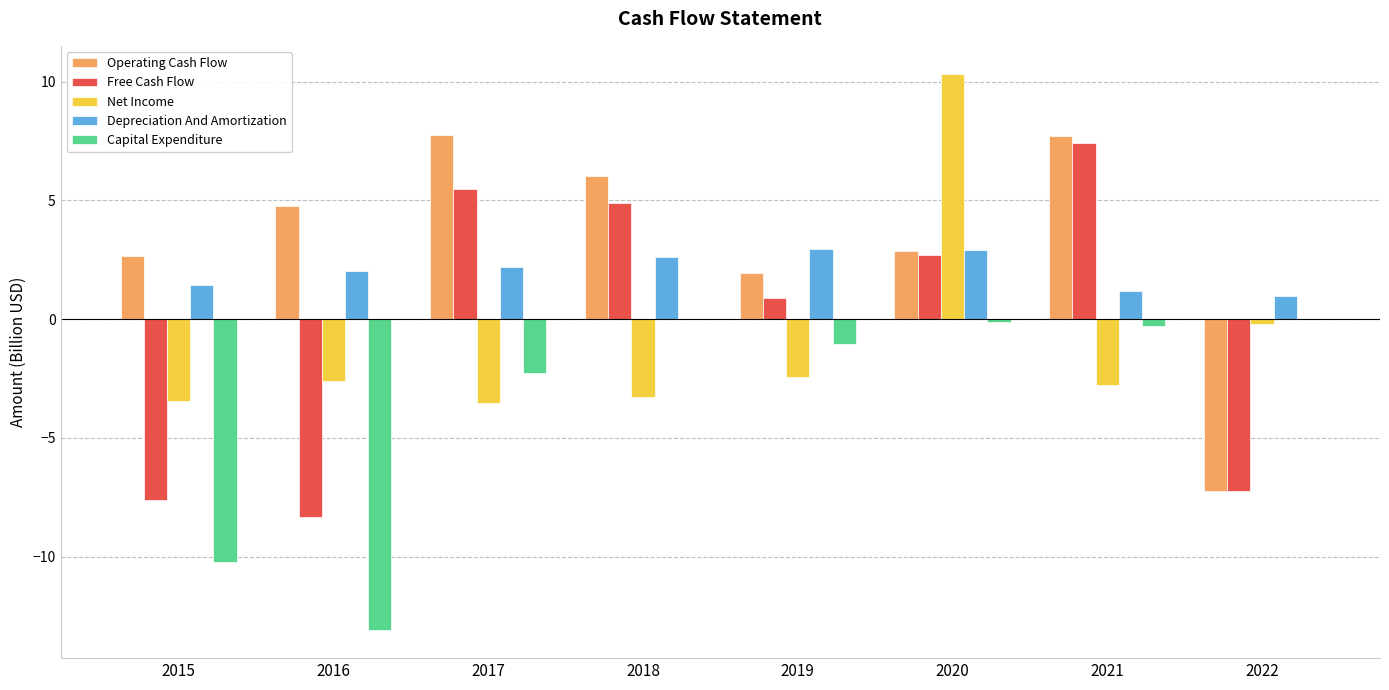

Which series has the widest spread of values?

Free Cash Flow